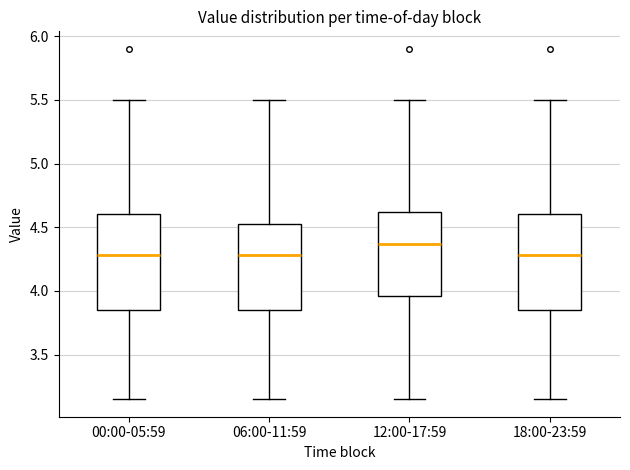

Reading left to right, read every box against the y-axis: the position of its median line, the range the box covers, and the ends of its whiskers. The values are not printed on the chart, so give them approximately, as read against the axis.

00:00-05:59: median 4.30, box 3.85 to 4.60, whiskers 3.15 to 5.50
06:00-11:59: median 4.30, box 3.85 to 4.55, whiskers 3.15 to 5.50
12:00-17:59: median 4.35, box 3.95 to 4.60, whiskers 3.15 to 5.50
18:00-23:59: median 4.30, box 3.85 to 4.60, whiskers 3.15 to 5.50